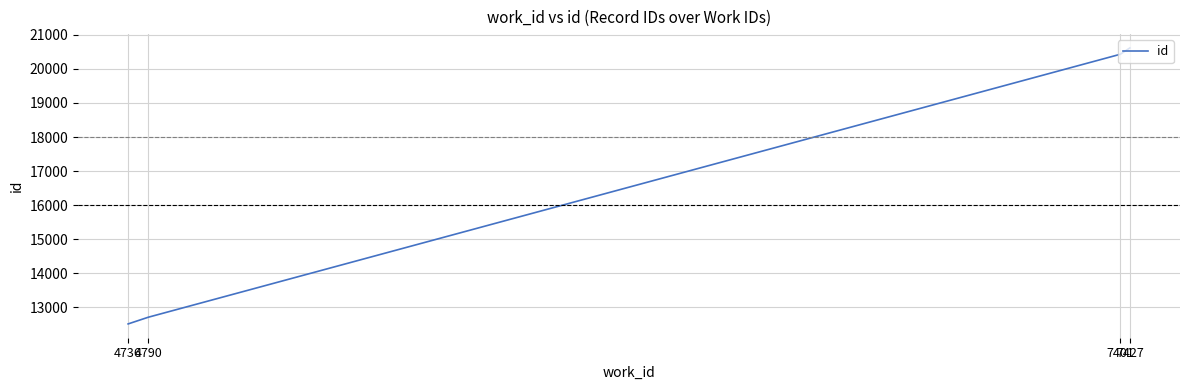

At which label is the value closest to 16565?

4790